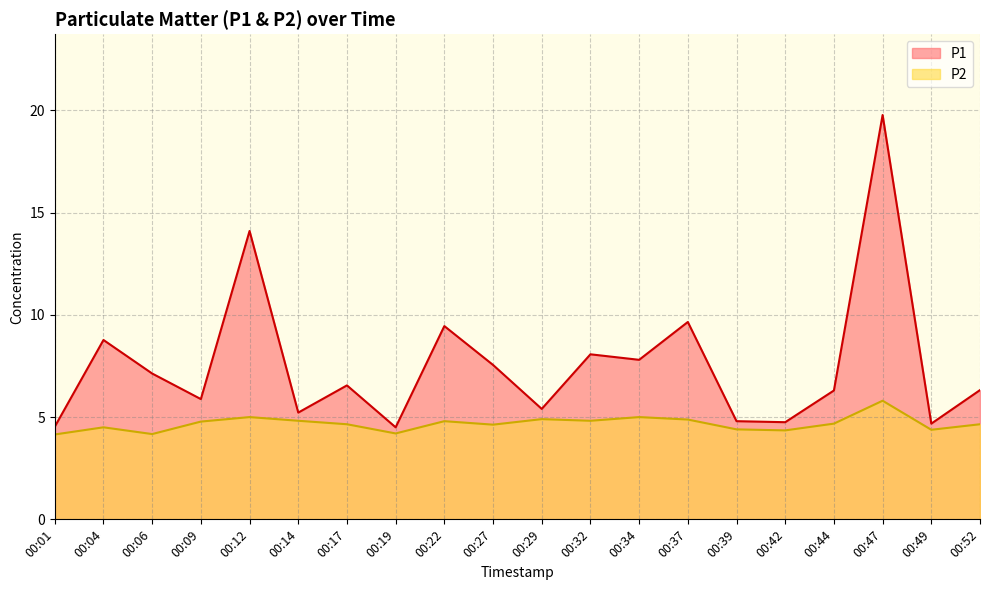

Is the value of P2 at 00:19 greater than the value of P1 at 00:37?

No